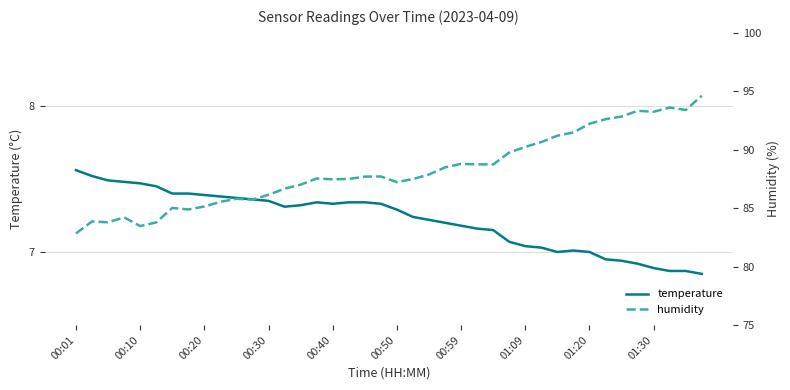

True or false: temperature has a value of 4.1 at 00:50.

False